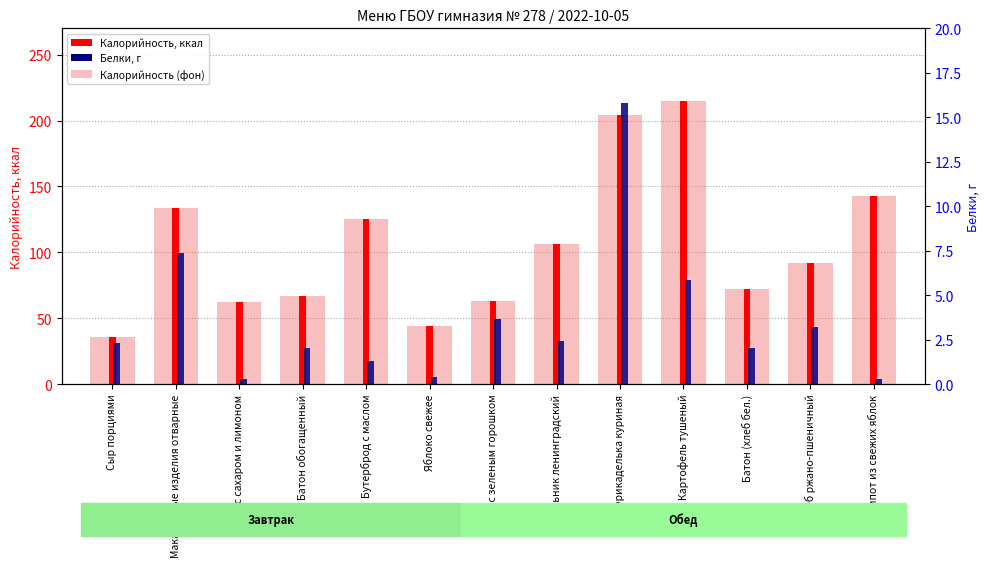

Which series has the largest total across all categories?

Калорийность